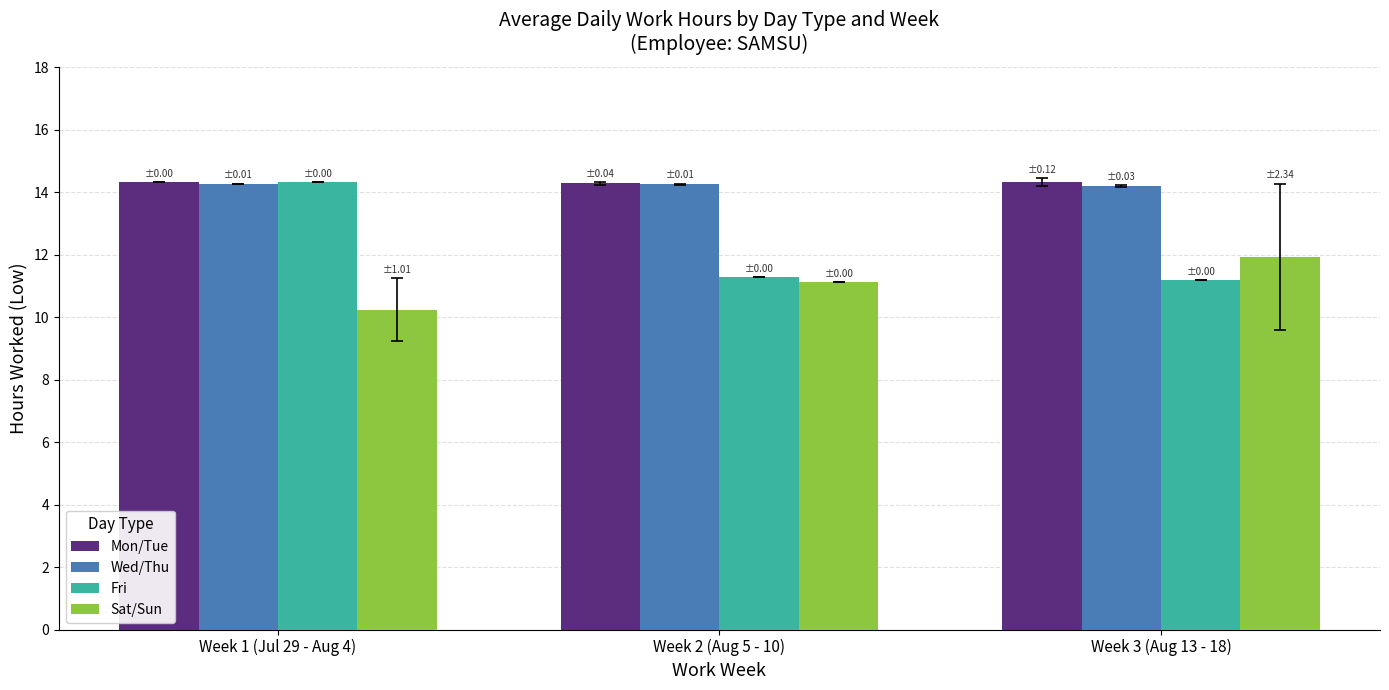

At which label does Sat/Sun reach its minimum?

Week 1 (Jul 29 - Aug 4)